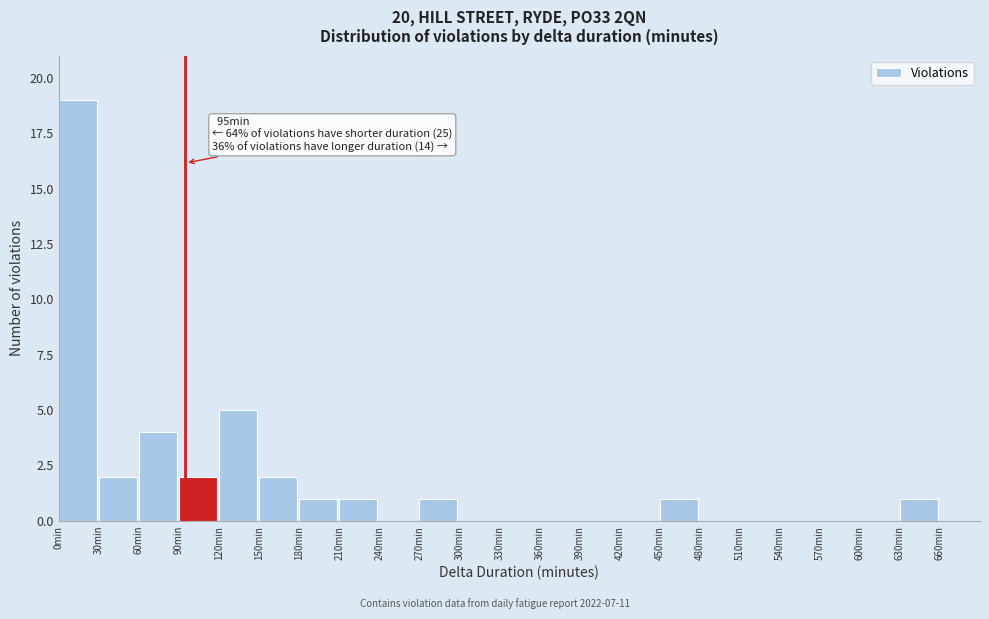

Over which range of the x-axis is the bar tallest?

0 to 30